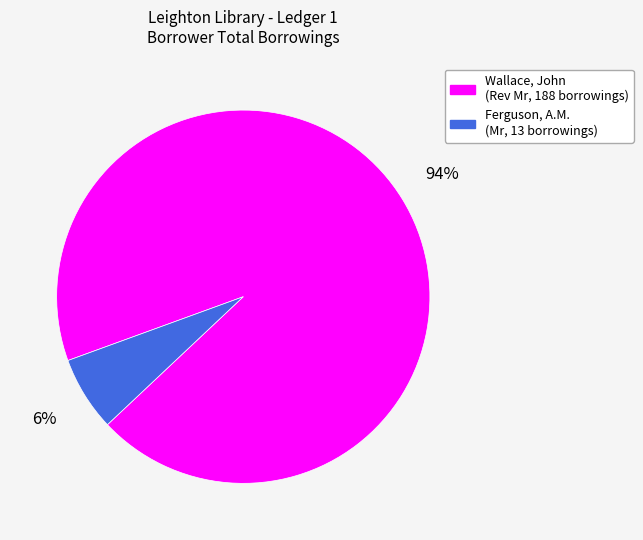

To the nearest percent, what is the average slice percentage?

50%